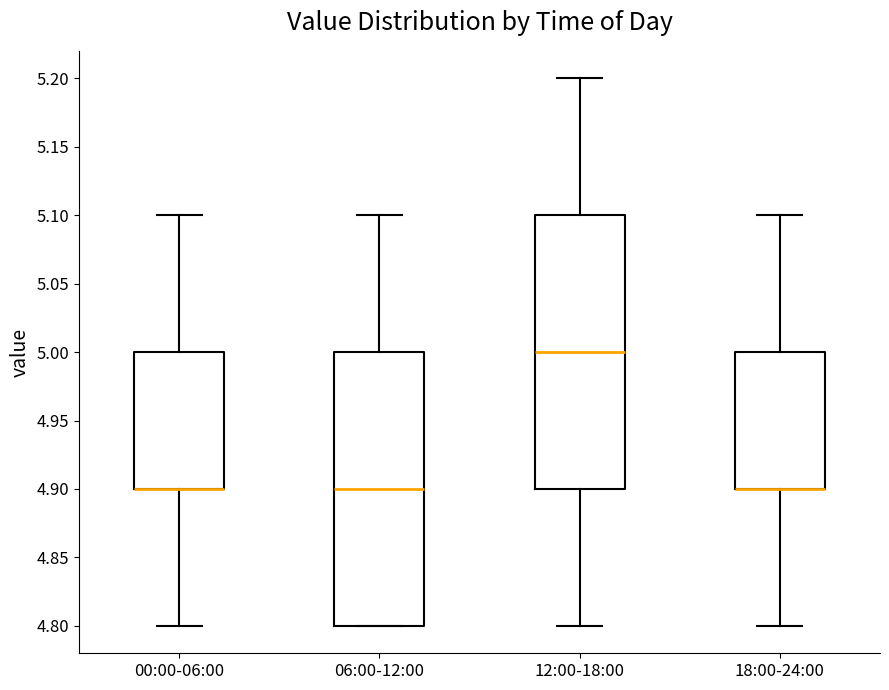

Where does the upper whisker of the box for 00:00-06:00 end on the y-axis? The values are not printed on the chart, so give them approximately, as read against the axis.

5.1